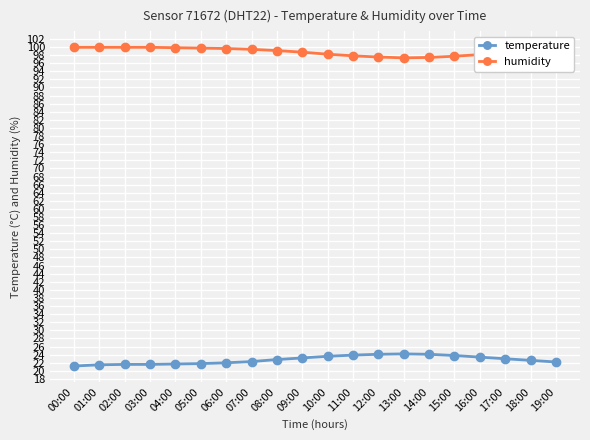

Which series has the largest total across all categories?

humidity